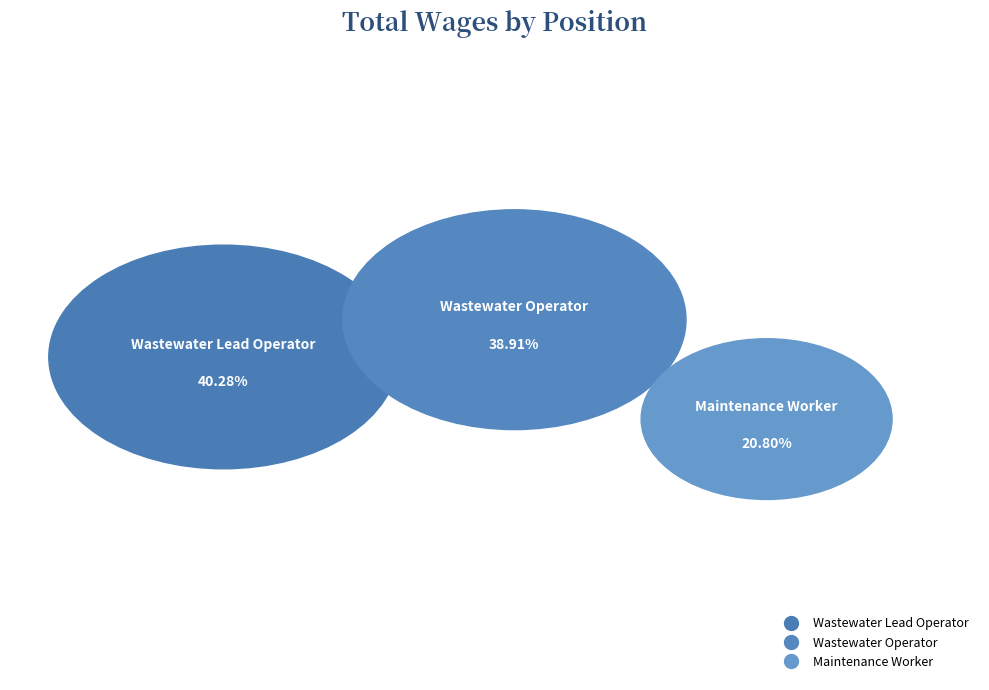

What is the change in value from Wastewater Lead Operator to Wastewater Operator?

-2166